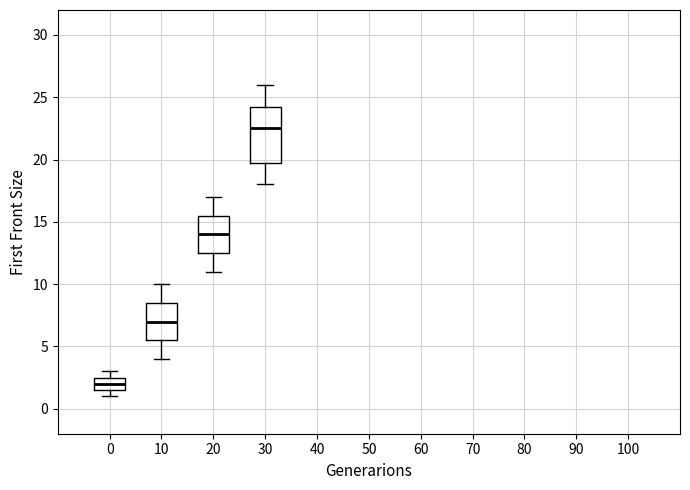

Reading left to right, read every box against the y-axis: the position of its median line, the range the box covers, and the ends of its whiskers. The values are not printed on the chart, so give them approximately, as read against the axis.

0: median 2.0, box 1.5 to 2.5, whiskers 1.0 to 3.0
10: median 7.0, box 5.5 to 8.5, whiskers 4.0 to 10.0
20: median 14.0, box 12.5 to 15.5, whiskers 11.0 to 17.0
30: median 22.5, box 20.0 to 24.5, whiskers 18.0 to 26.0